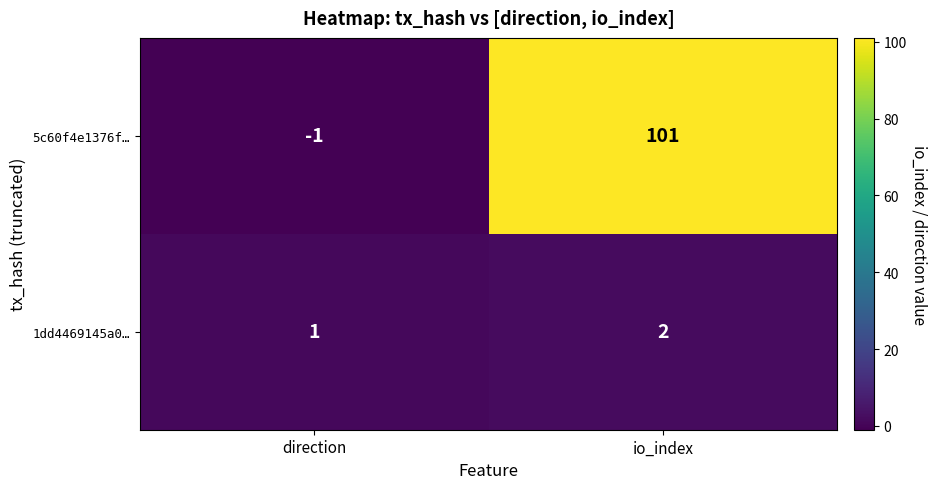

Which series has the largest total across all categories?

5c60f4e1376f…